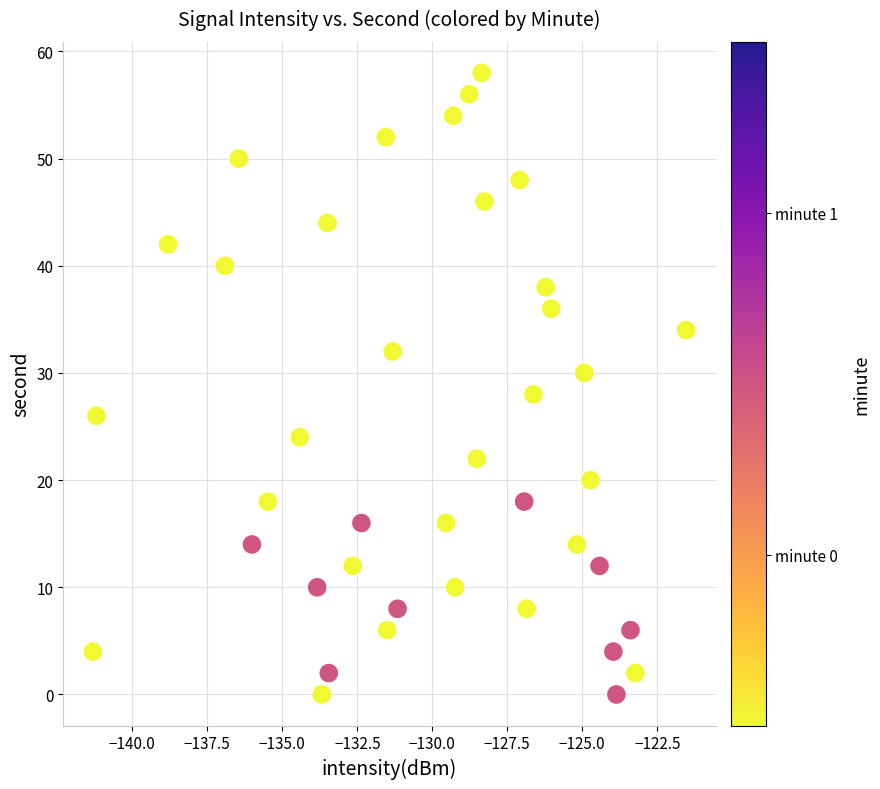

What is the range of Y values (max minus min)?

58